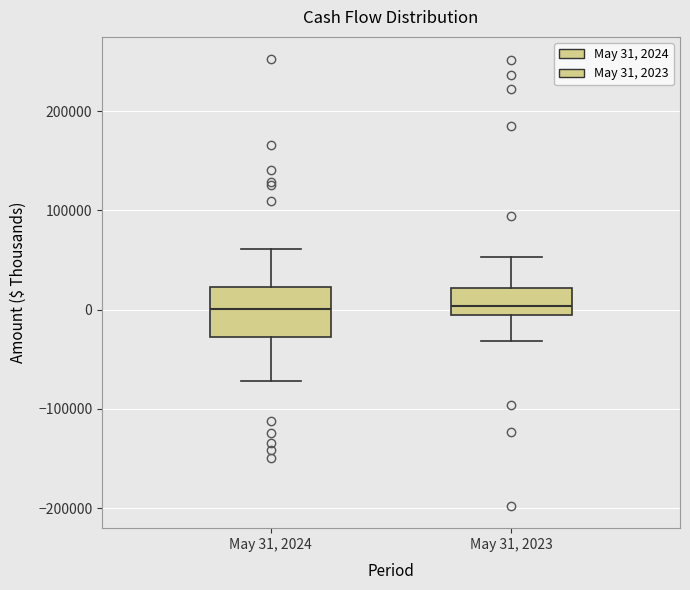

Reading left to right, read every box against the y-axis: the position of its median line, the range the box covers, and the ends of its whiskers. The values are not printed on the chart, so give them approximately, as read against the axis.

May 31, 2024: median 0, box -30000 to 20000, whiskers -70000 to 60000
May 31, 2023: median 0, box -10000 to 20000, whiskers -30000 to 50000